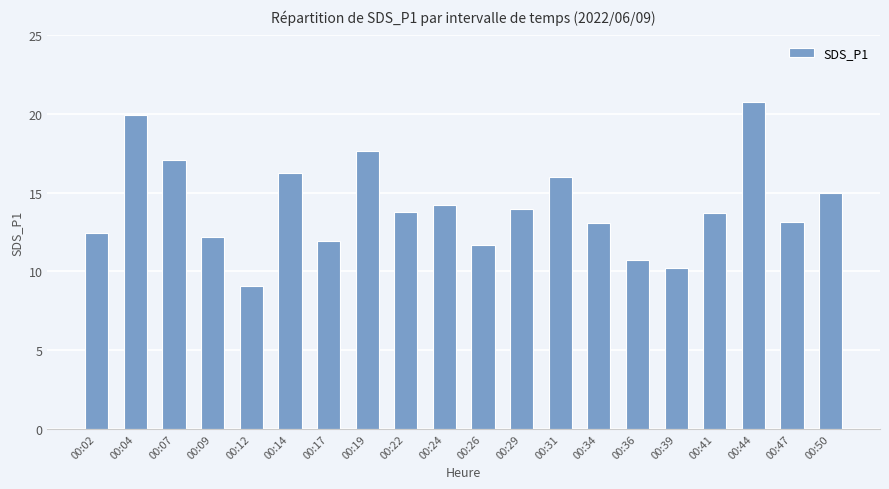

What is the average value?

14.1